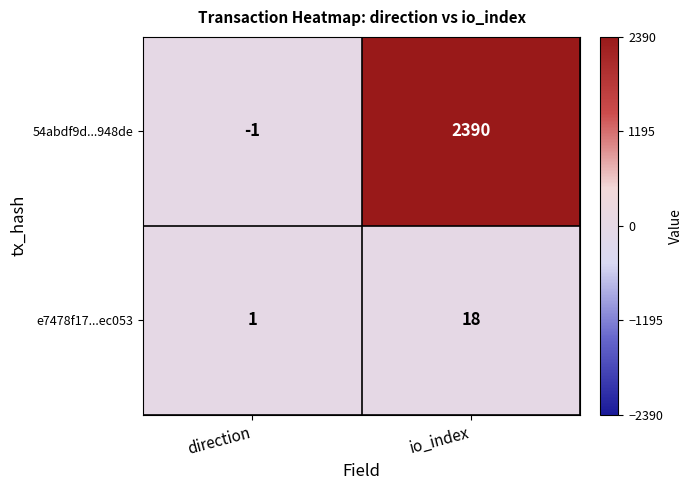

Which series has the largest total across all categories?

54abdf9d...948de